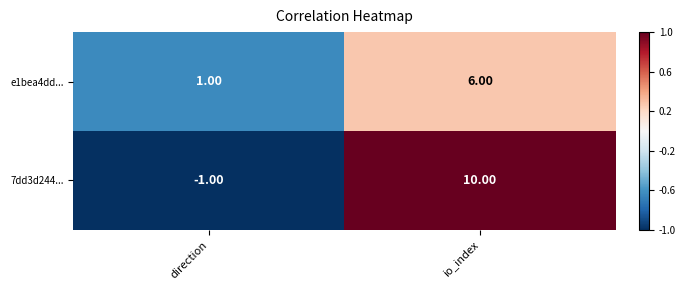

Which label corresponds to the largest value in the chart?

io_index